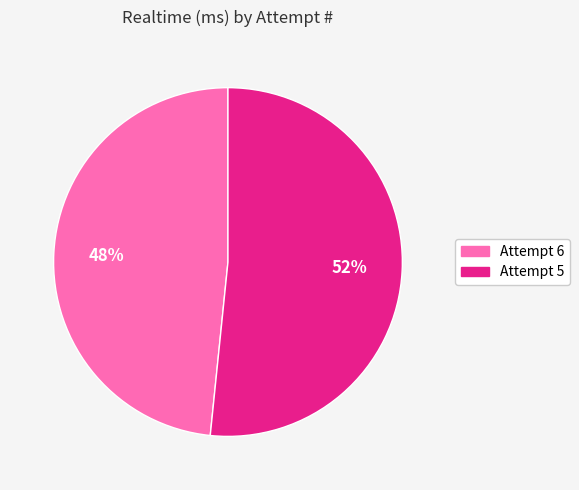

What is the majority slice?

Attempt 5